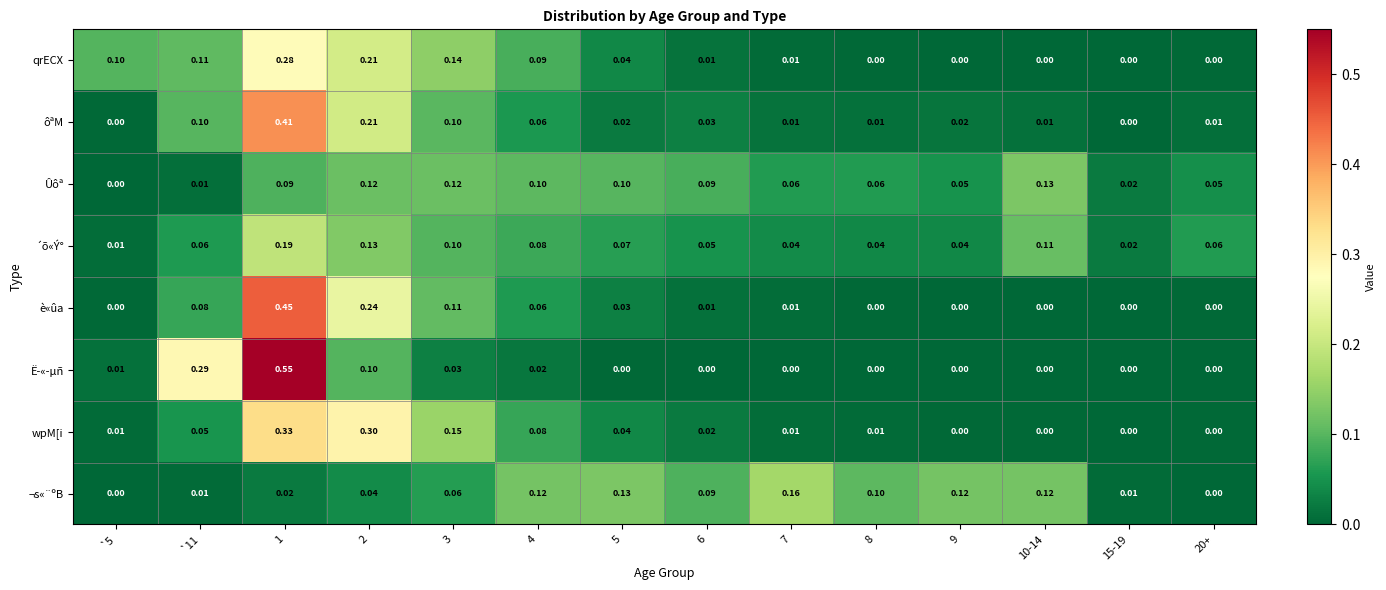

Between 5 and 7, which series saw the biggest shift?

Ûôª